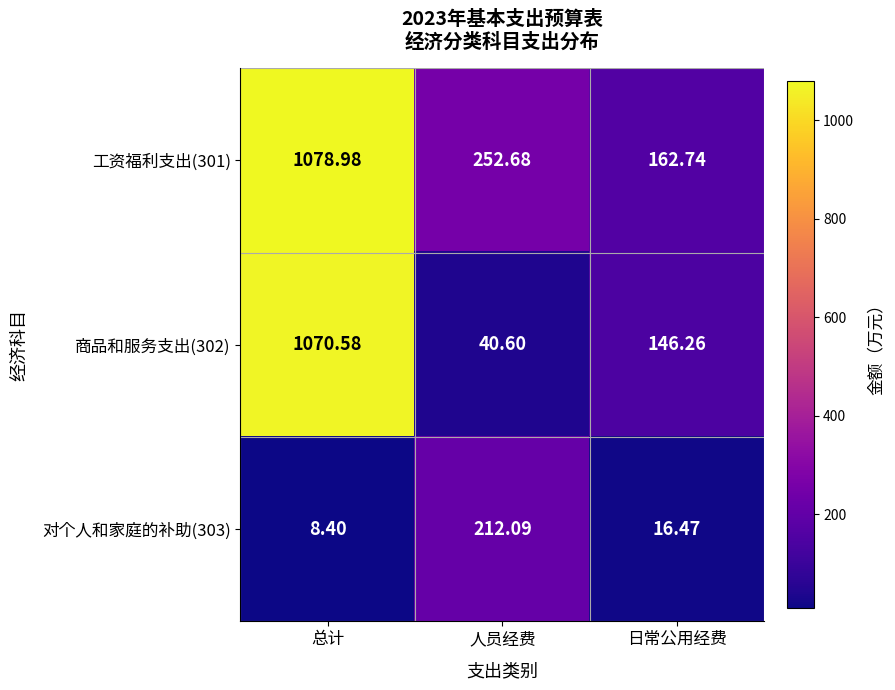

List the labels in order of 商品和服务支出(302) value, largest first.

总计, 日常公用经费, 人员经费